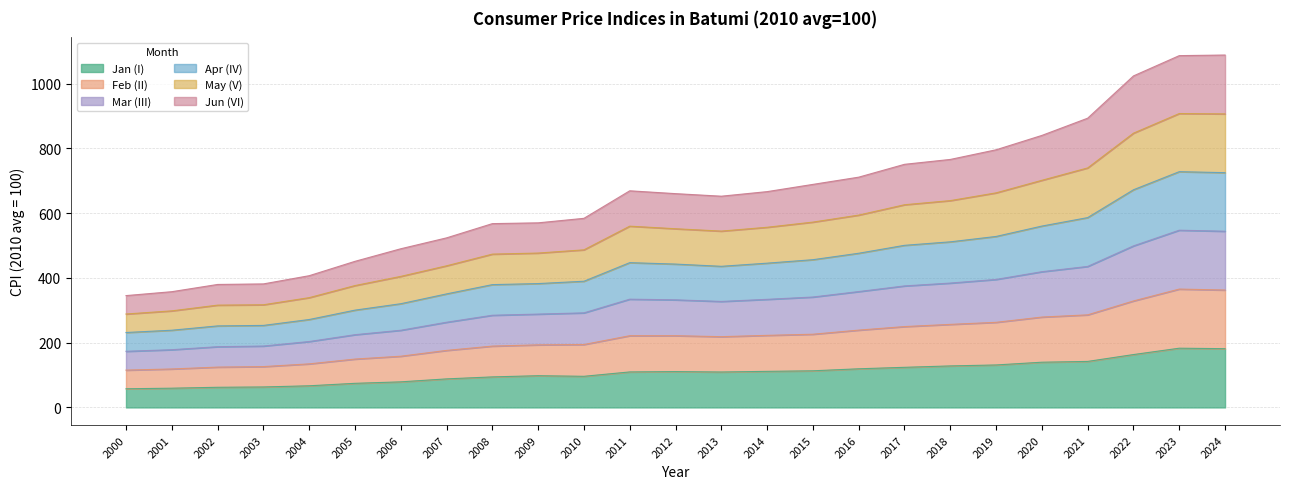

Rank the series at 2017 from highest to lowest value.

Apr (IV), Mar (III), May (V), Feb (II), Jun (VI), Jan (I)